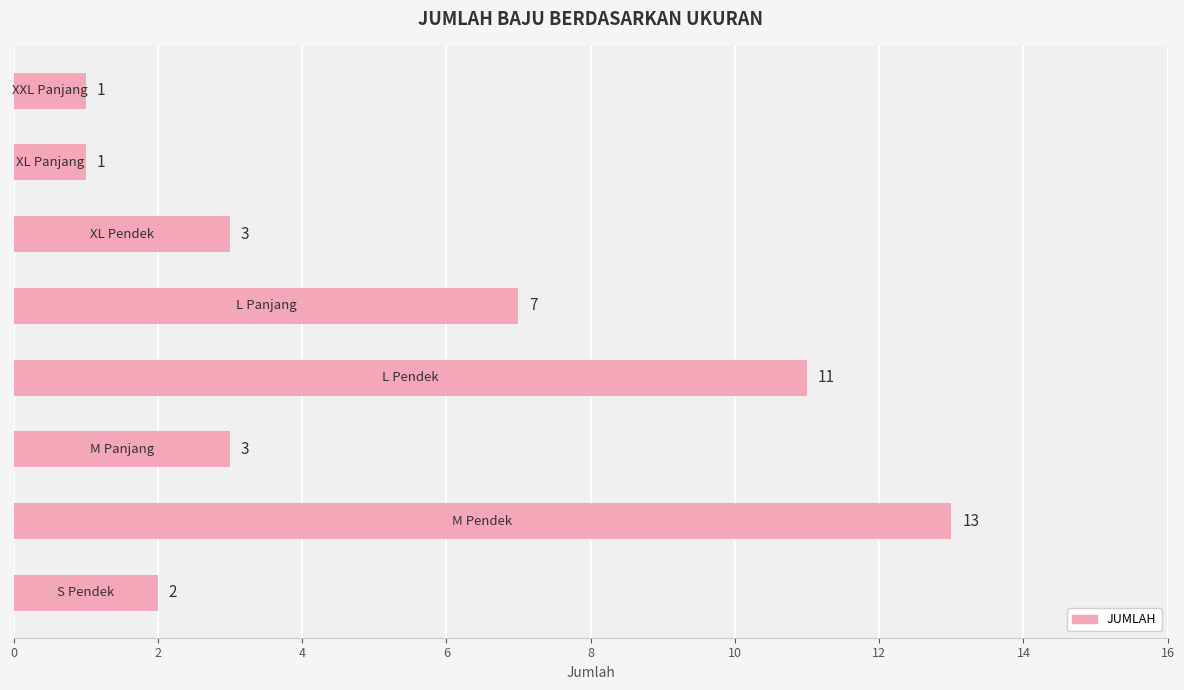

What is the maximum value shown in the chart?

13